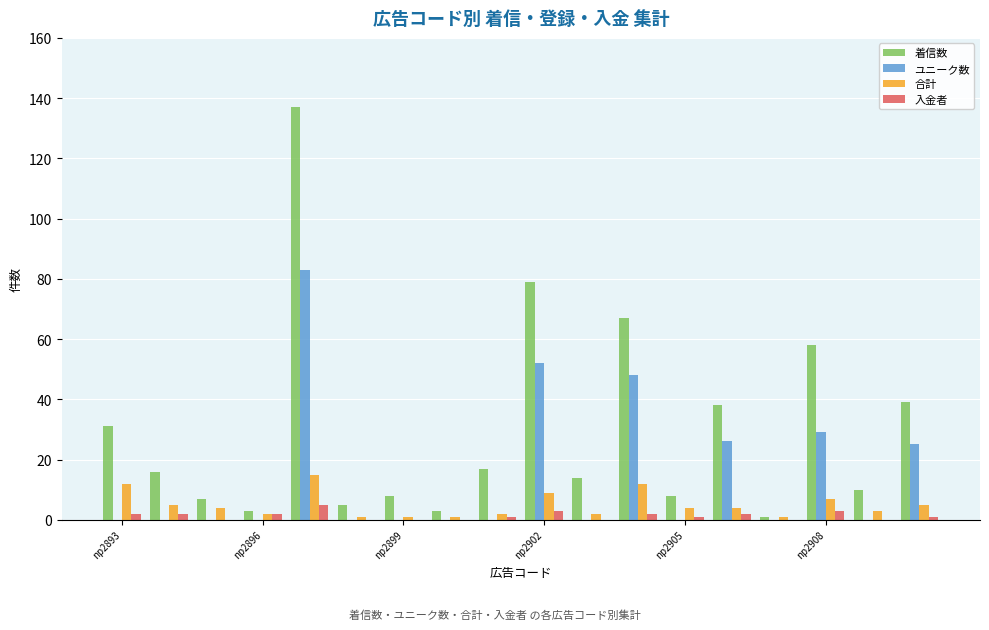

Which series has the largest total across all categories?

着信数